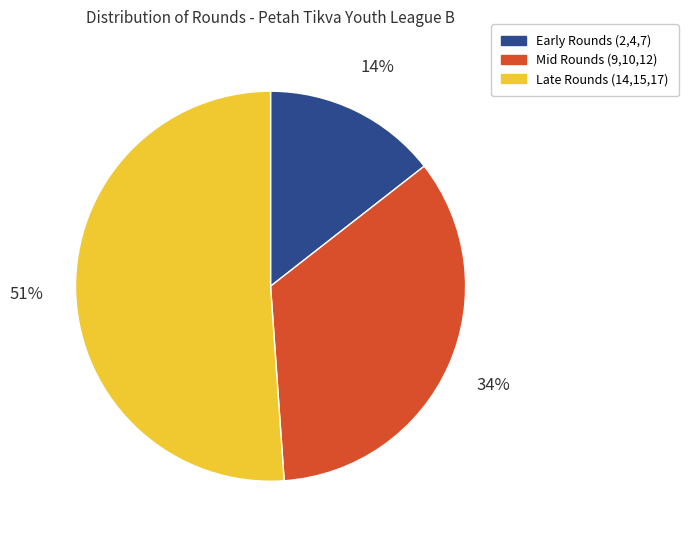

Combined, do Late Rounds (14,15,17) and Early Rounds (2,4,7) account for over 50%?

Yes